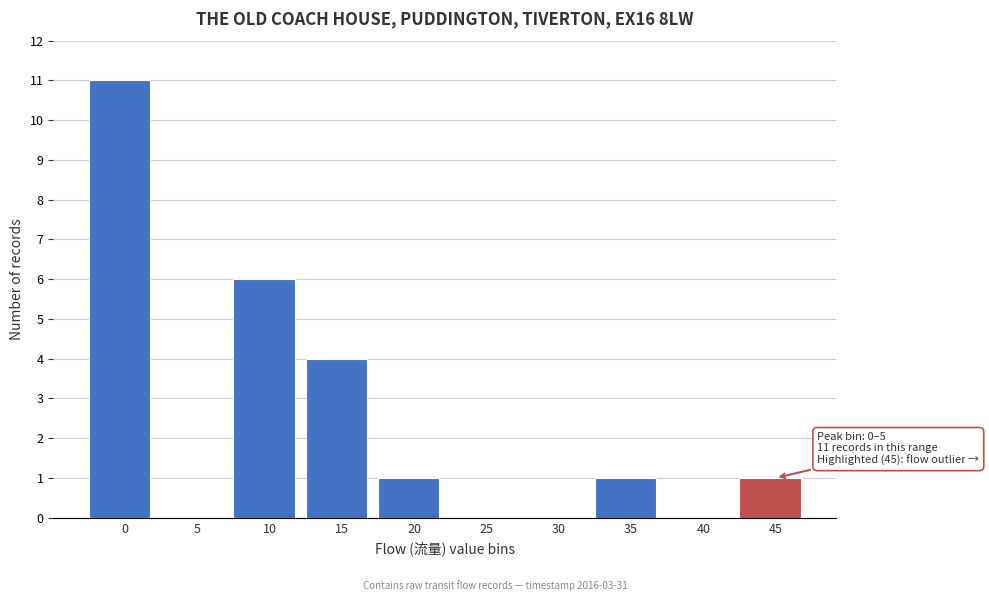

Reading left to right, what are all the values shown in this chart?

0=11	5=0	10=6	15=4	20=1	25=0	30=0	35=1	40=0	45=1